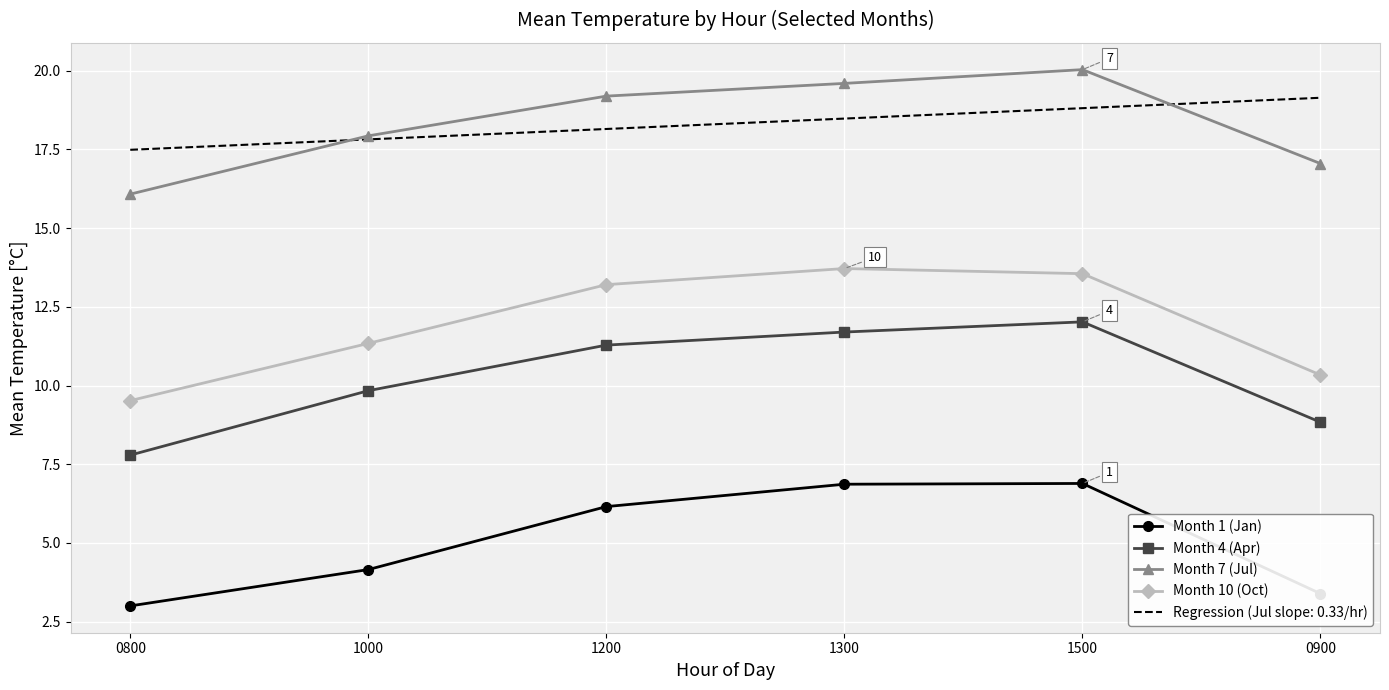

What is the label of the 3rd point from the left?

1200